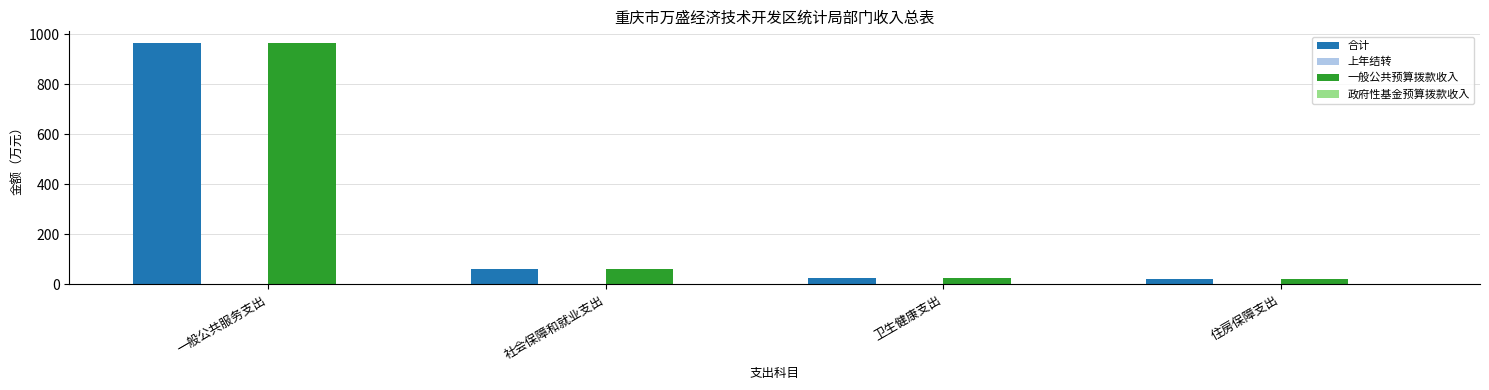

What is the highest value of the 一般公共预算拨款收入 series?

963.0